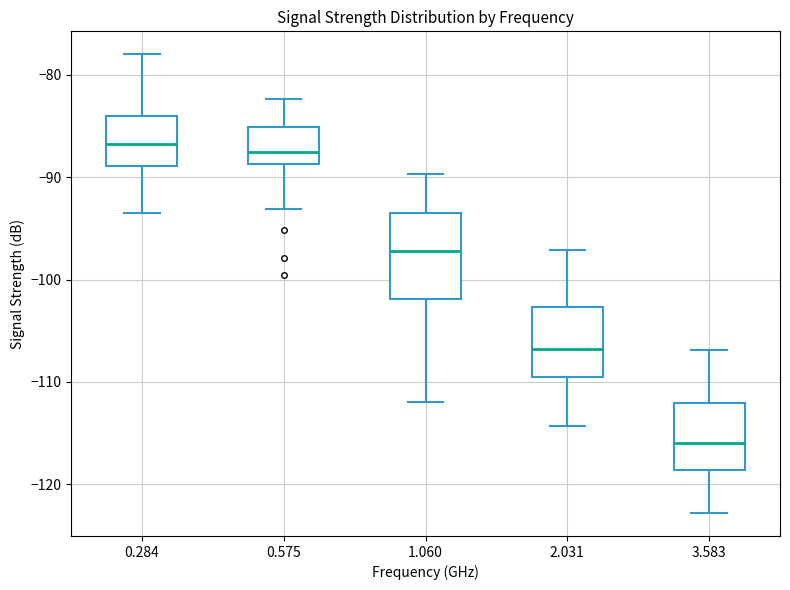

Which box is the tallest, from its lower edge to its upper edge?

1.060